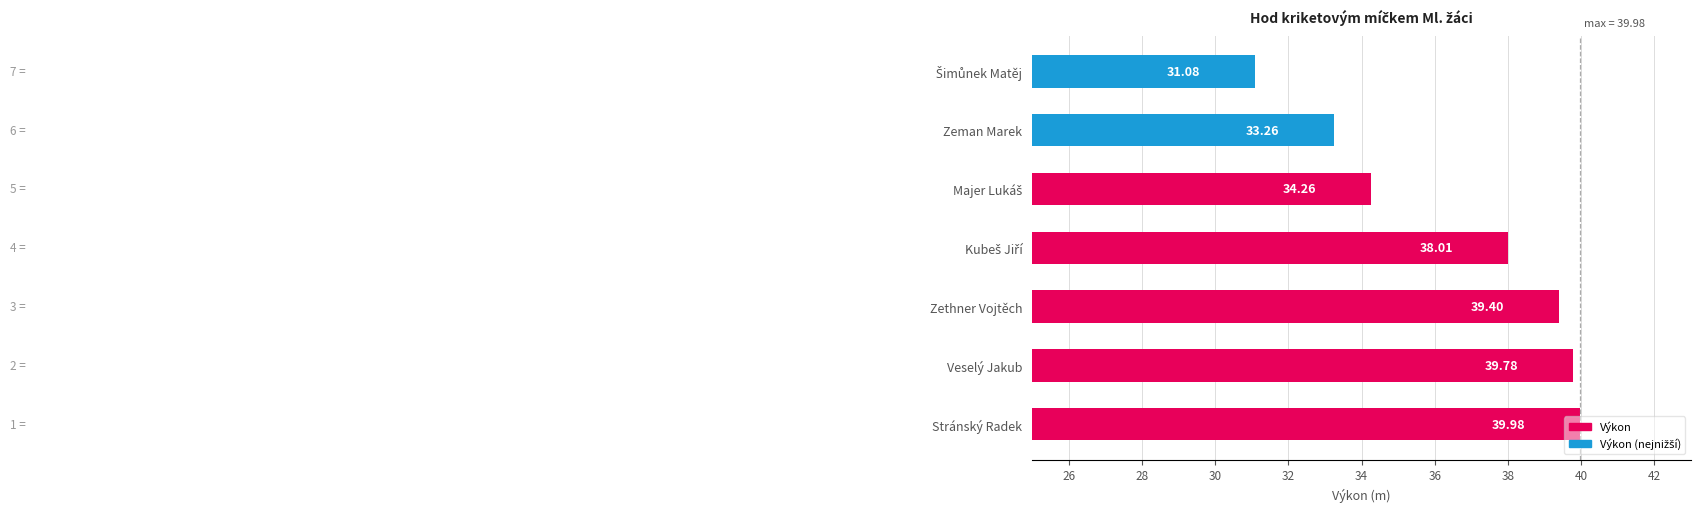

At which category does the chart reach its peak across all series?

Stránský Radek